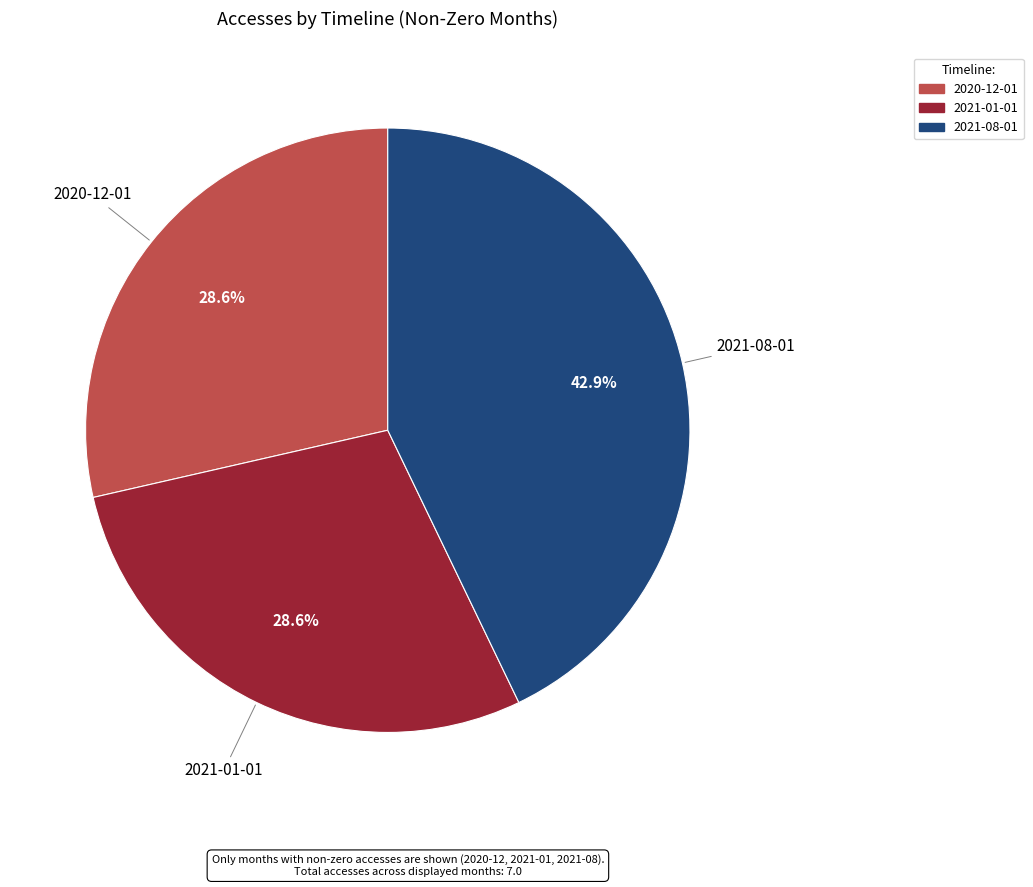

Is there any slice that represents more than half of the pie?

No